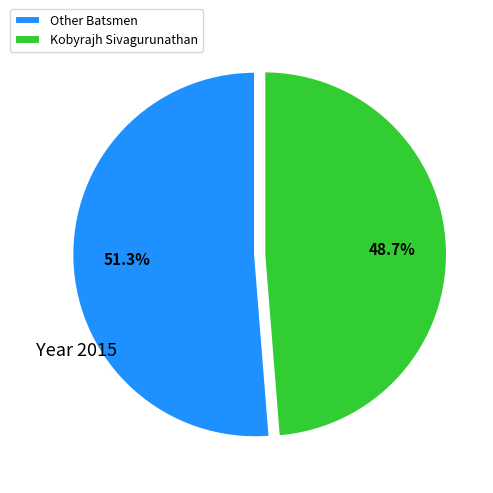

Which category has the biggest portion of the pie?

Other Batsmen